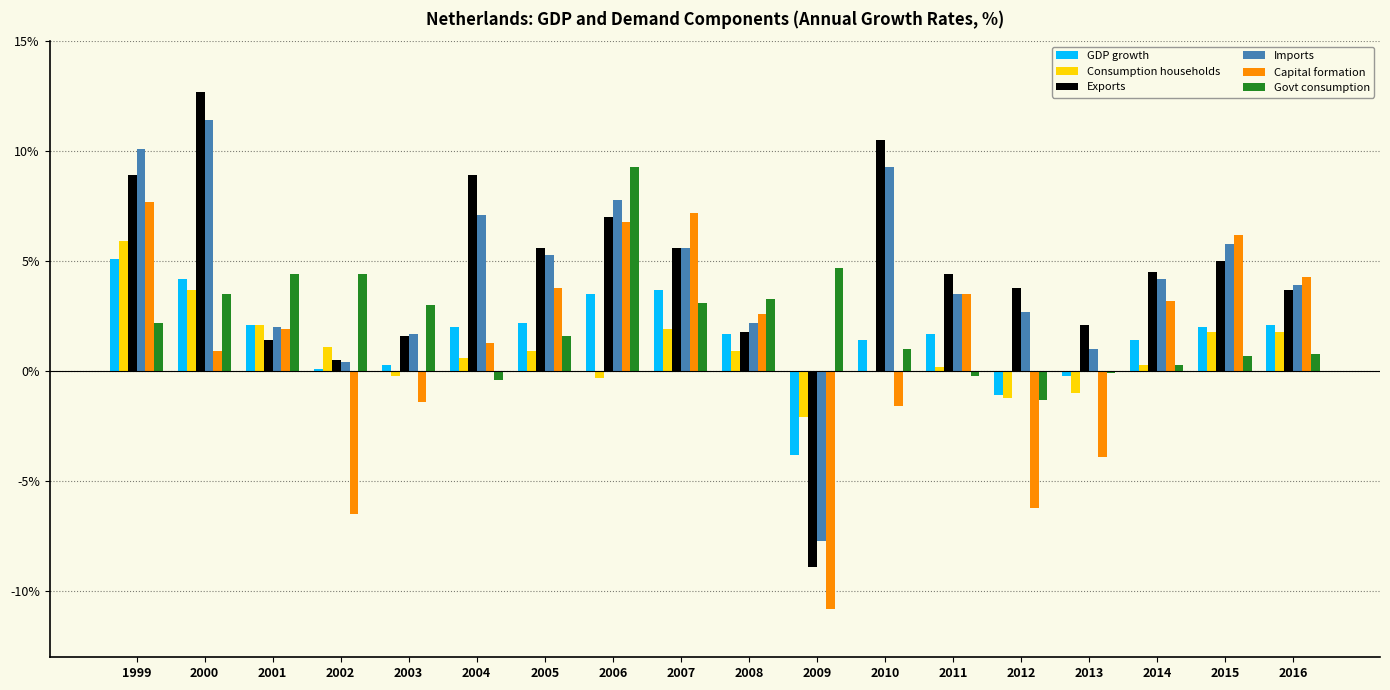

Which category has the highest value across all series?

2000